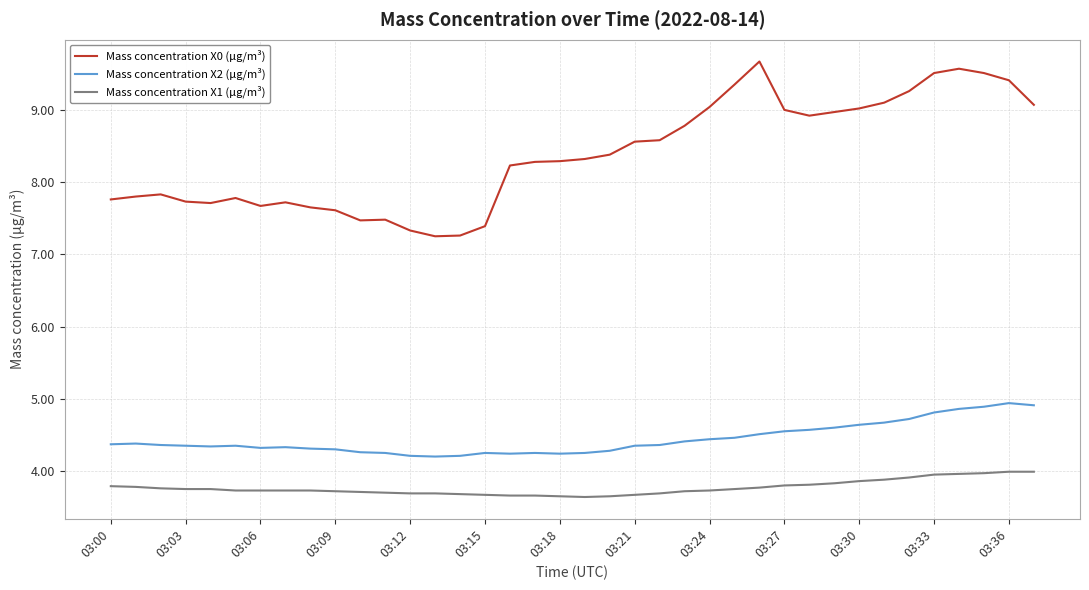

List the series in order of their peak value, highest first.

Mass concentration X0 (μg/m³), Mass concentration X2 (μg/m³), Mass concentration X1 (μg/m³)